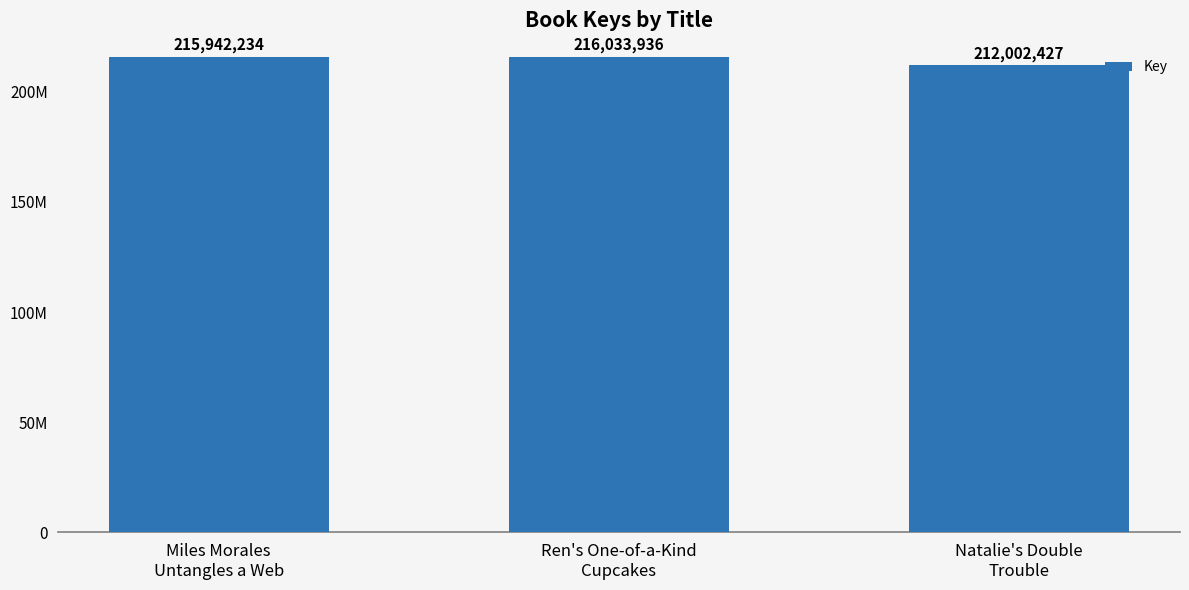

Reading left to right, transcribe all the data shown in this chart.

215942234	216033936	212002427